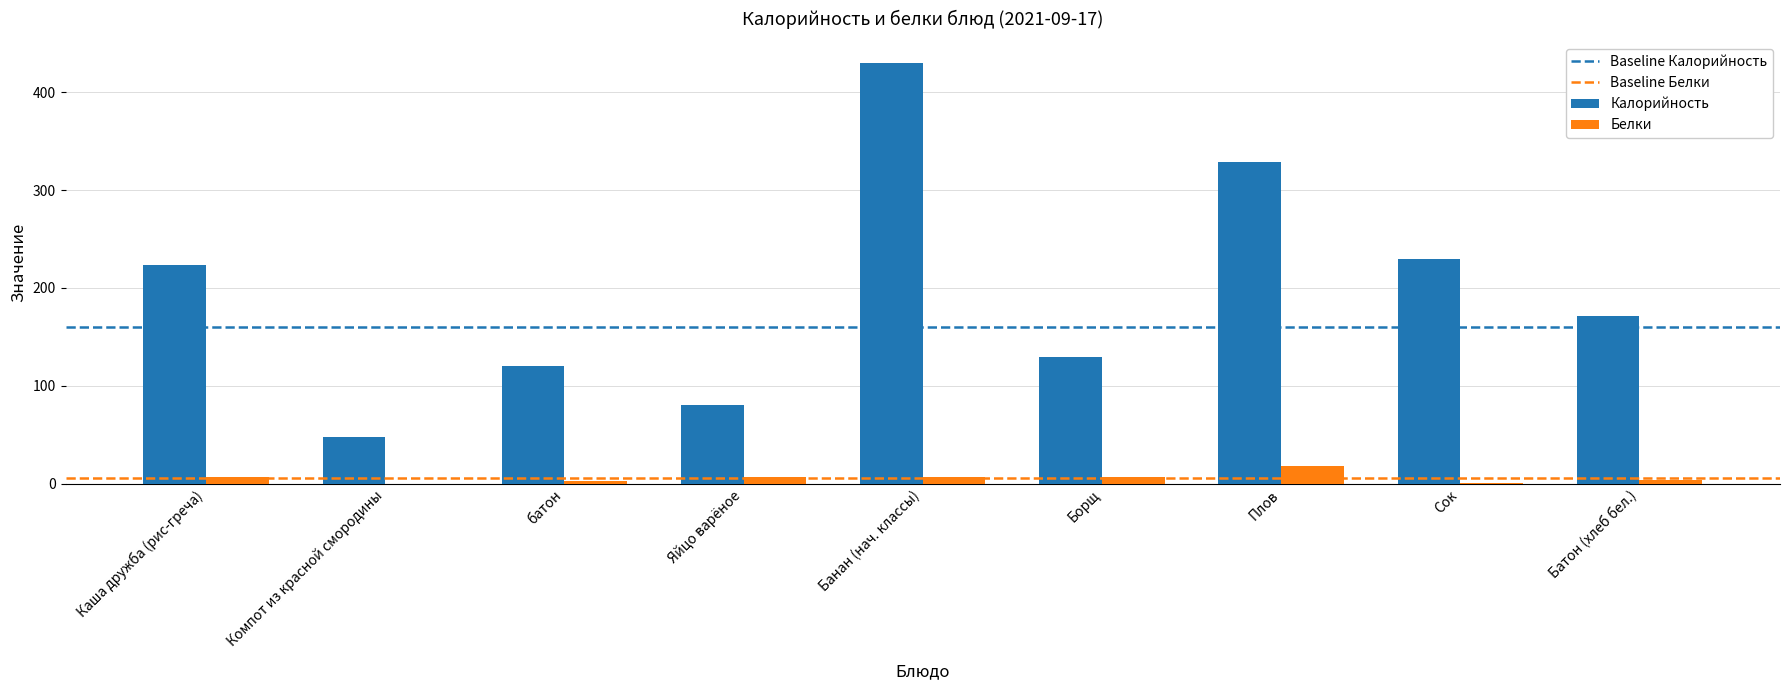

What is the sum of all Калорийность values?

1760.3